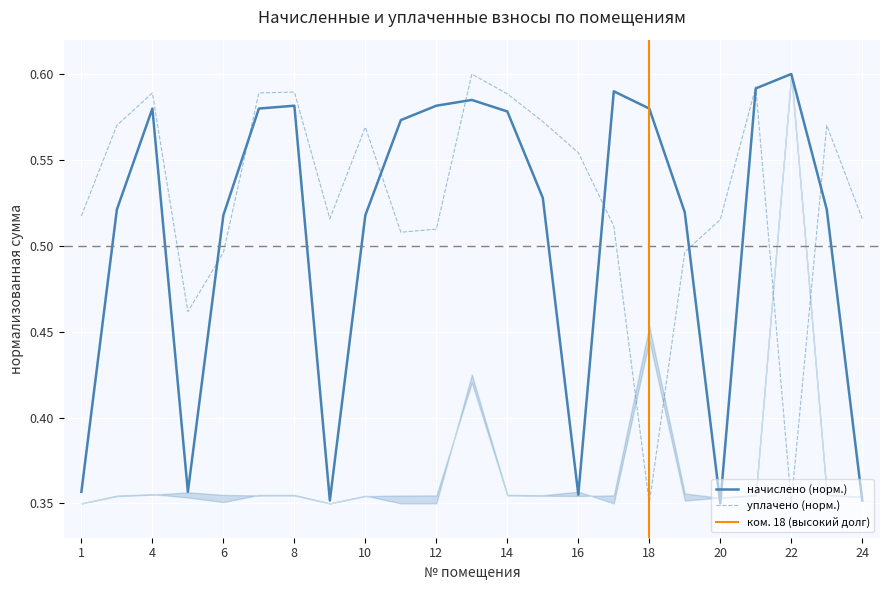

What is the difference between the начислено values at 14 and 1?

0.2